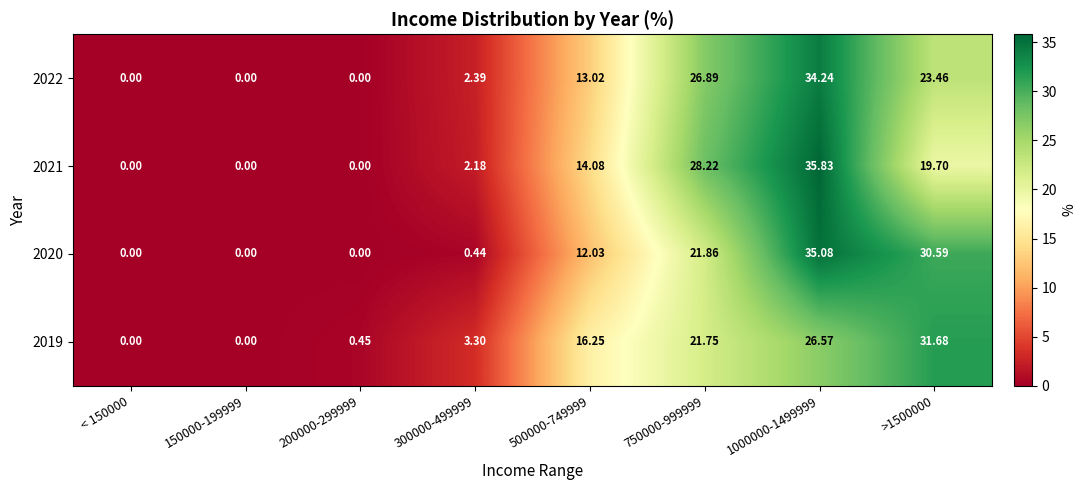

Is the value of 2022 at >1500000 greater than the value of 2021 at 200000-299999?

Yes